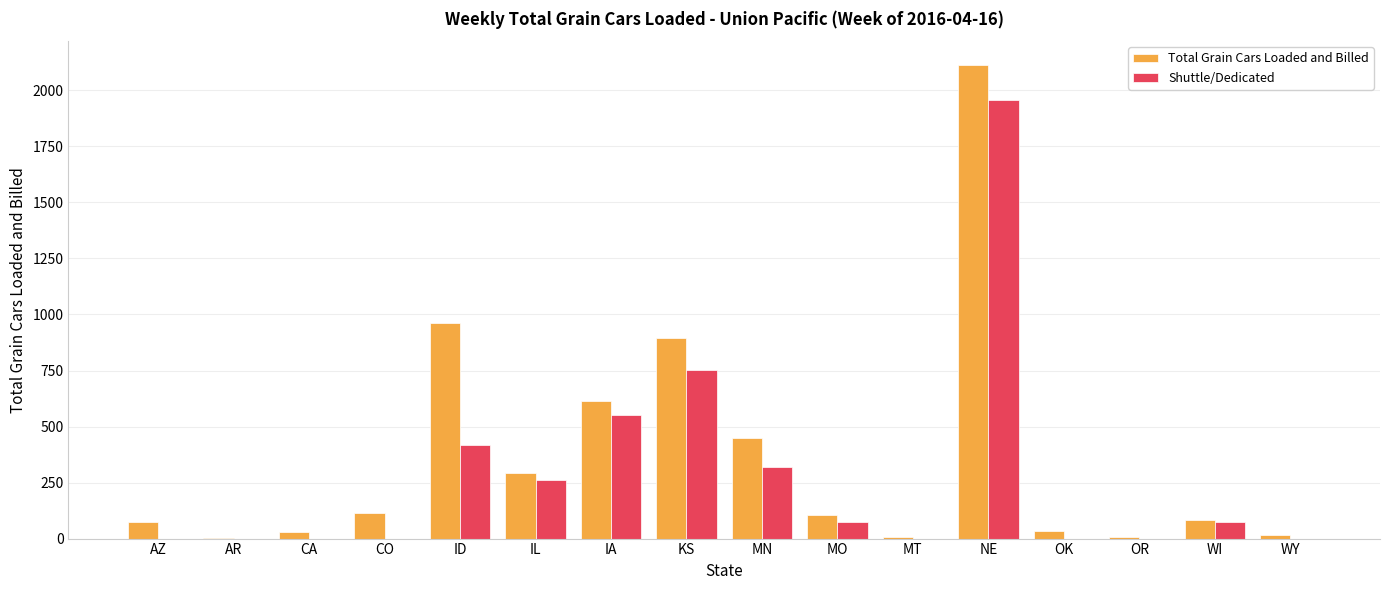

Are the bars horizontal?

No